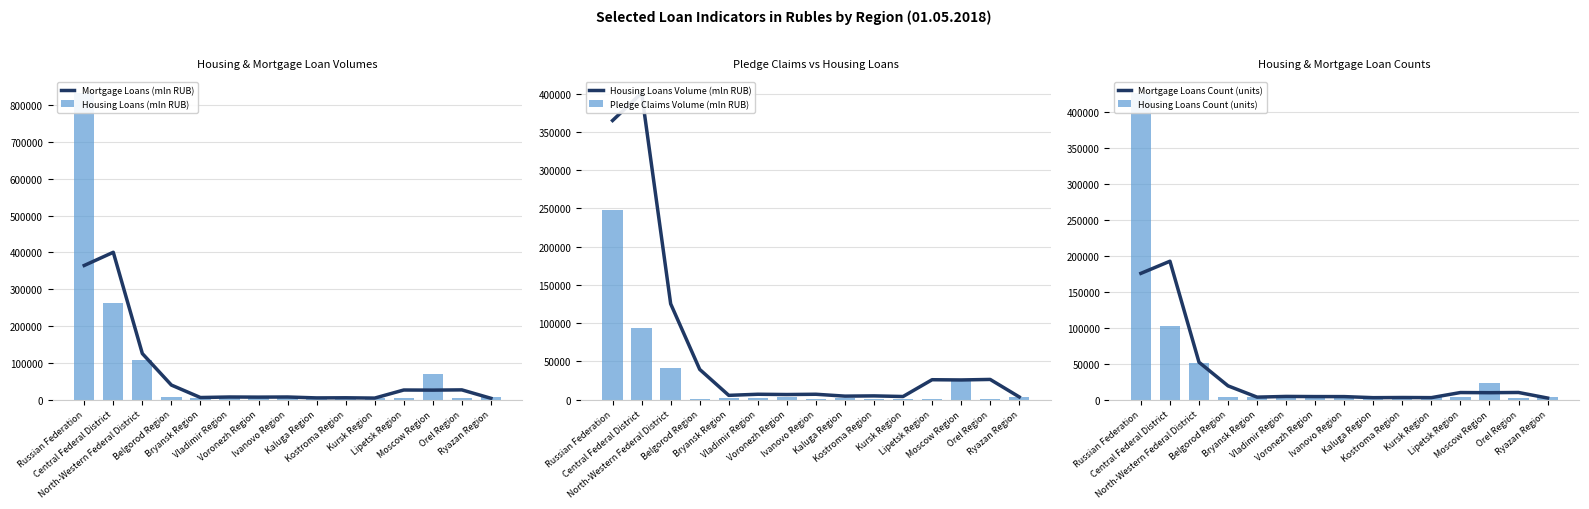

Which series has the largest total across all categories?

Housing Loans (mln RUB)